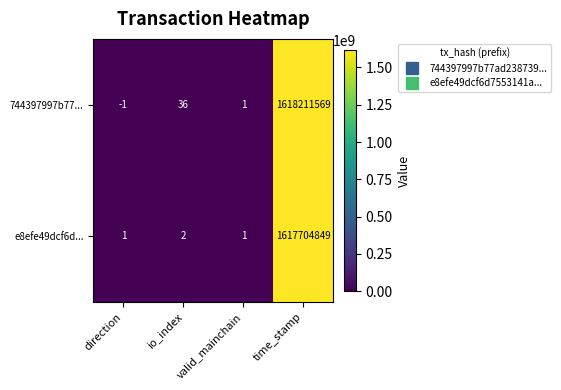

How many distinct data groups are displayed?

2